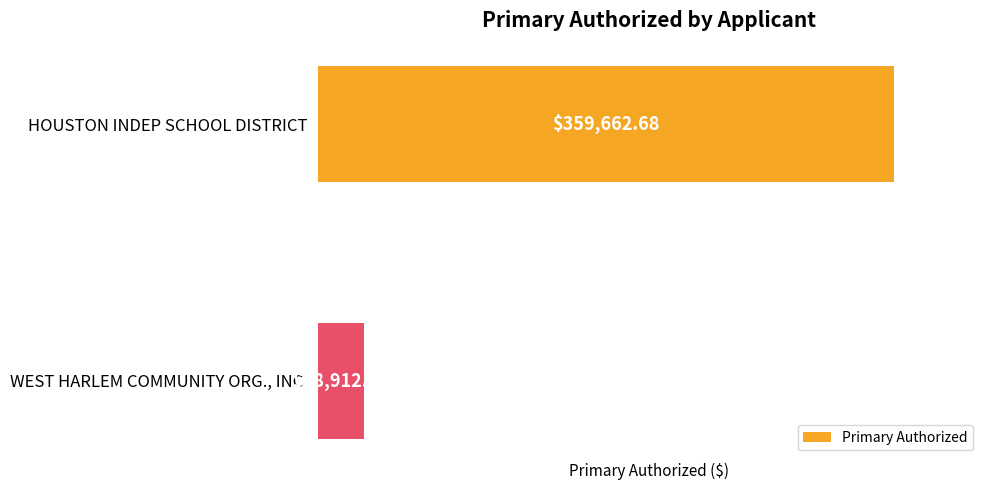

What is the difference between the maximum and minimum values?

330750.2